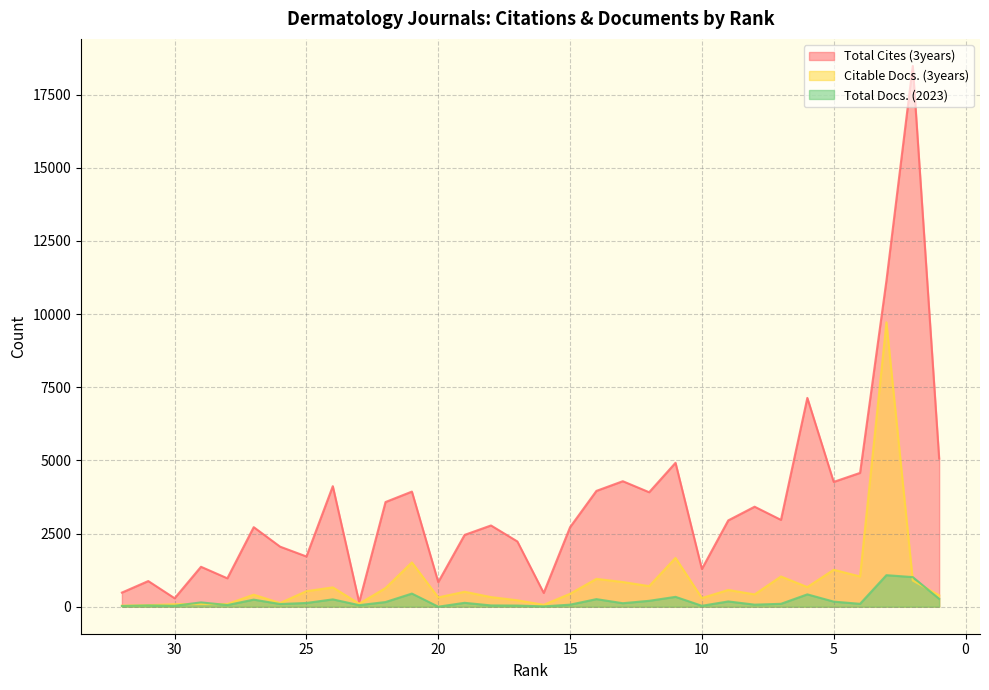

The value of Citable Docs. (3years) at 21 is 1513. True or false?

True